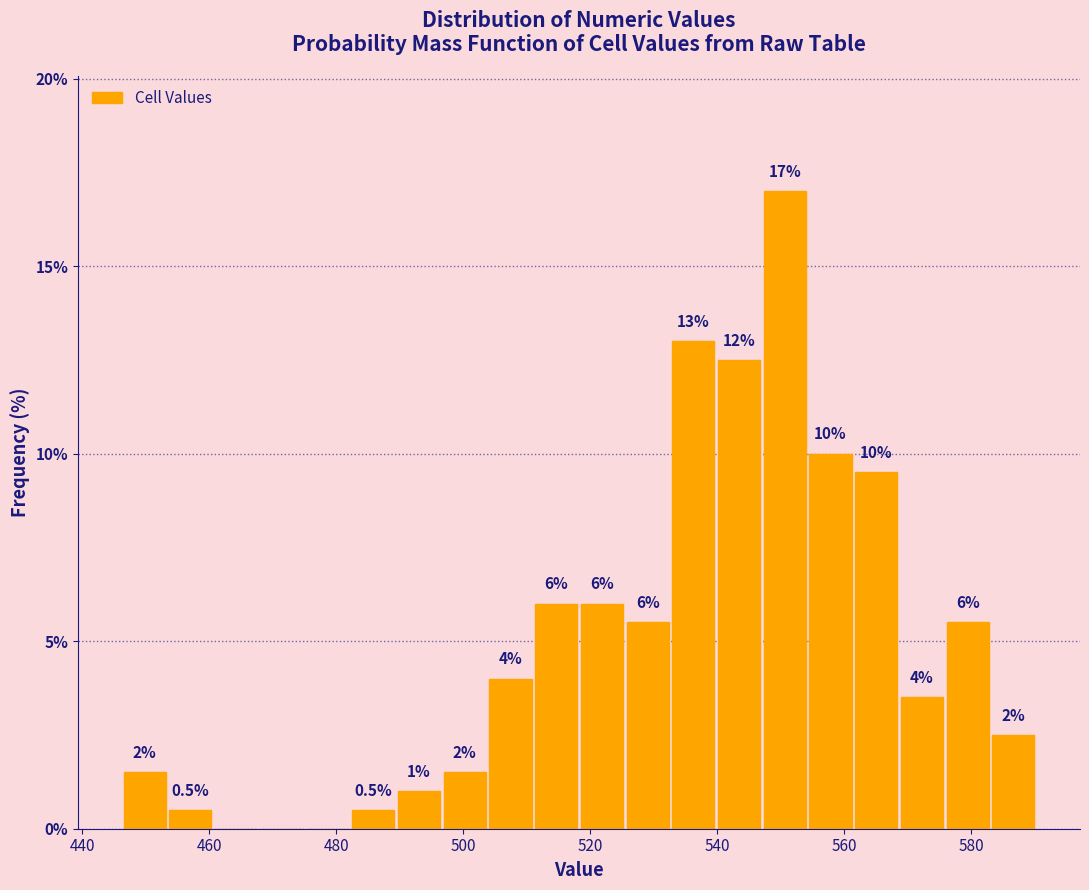

Around what value on the x-axis is the tallest bar? Give the approximate position of its centre, as read against the axis.

550